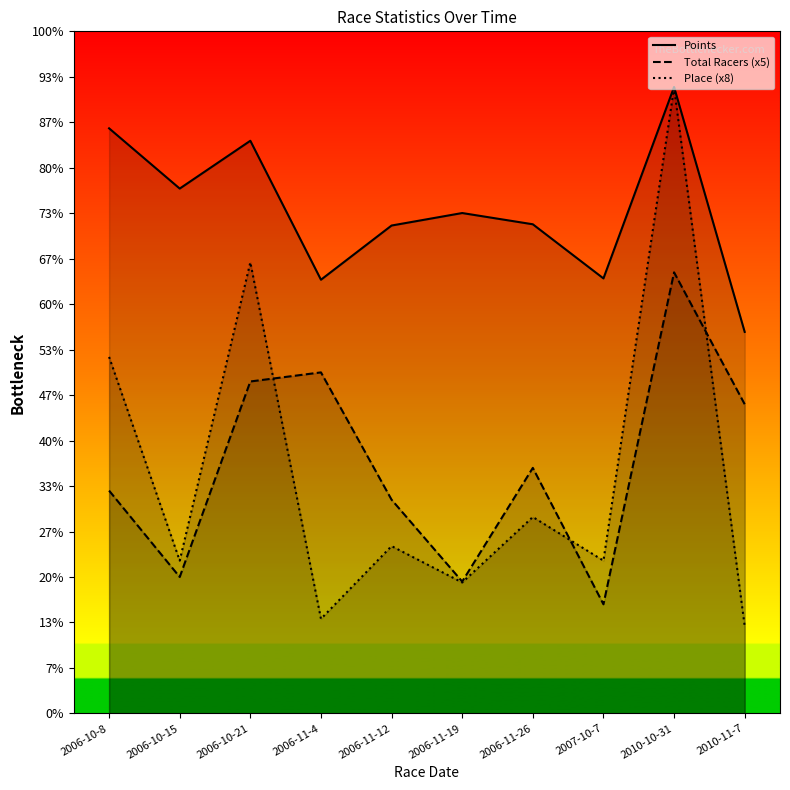

What are all the series names shown in the legend?

Total Racers, Points, Place